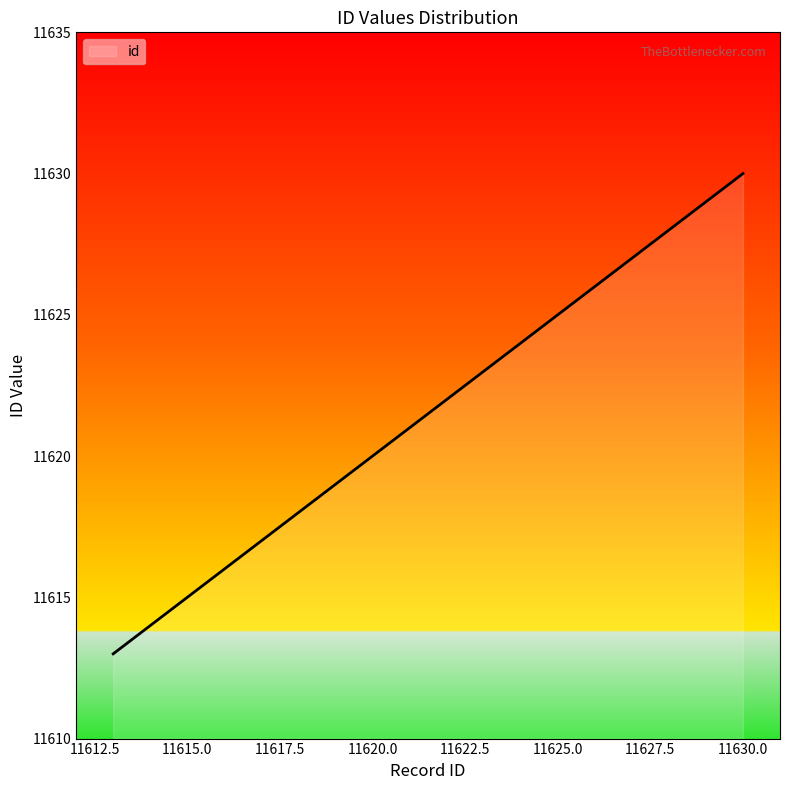

What is the difference between the maximum and minimum values?

17